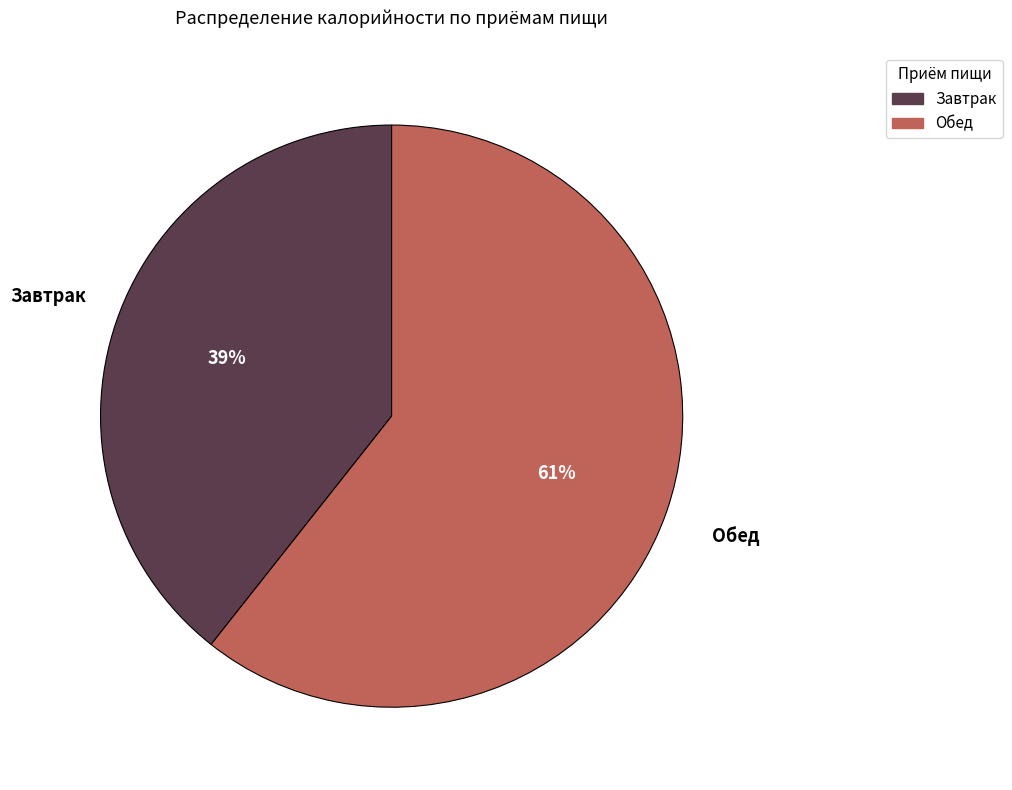

Approximately how many times larger is the value at Завтрак compared to Обед?

0.6